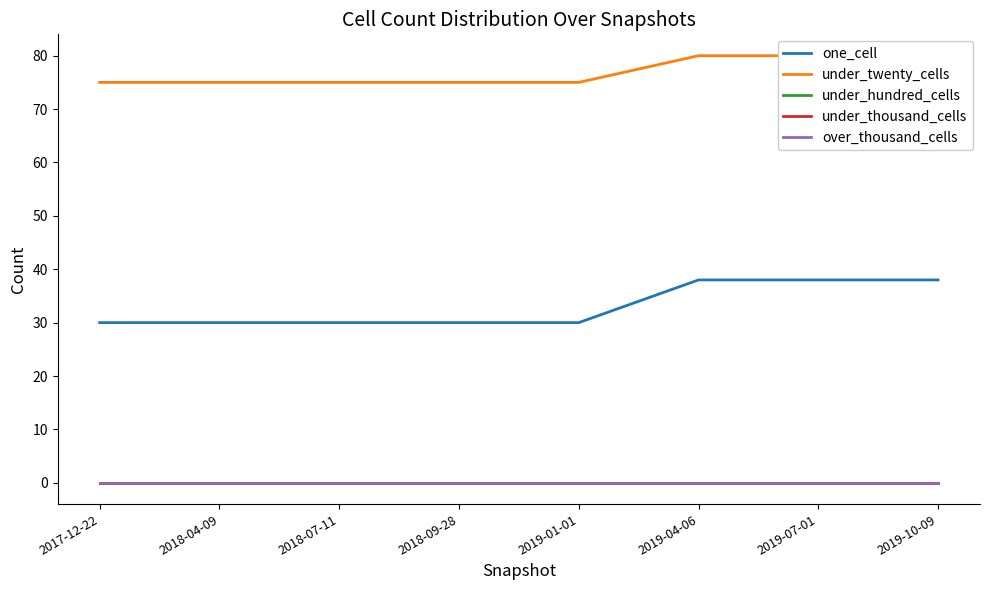

What is the label of the 3rd point from the right?

2019-04-06